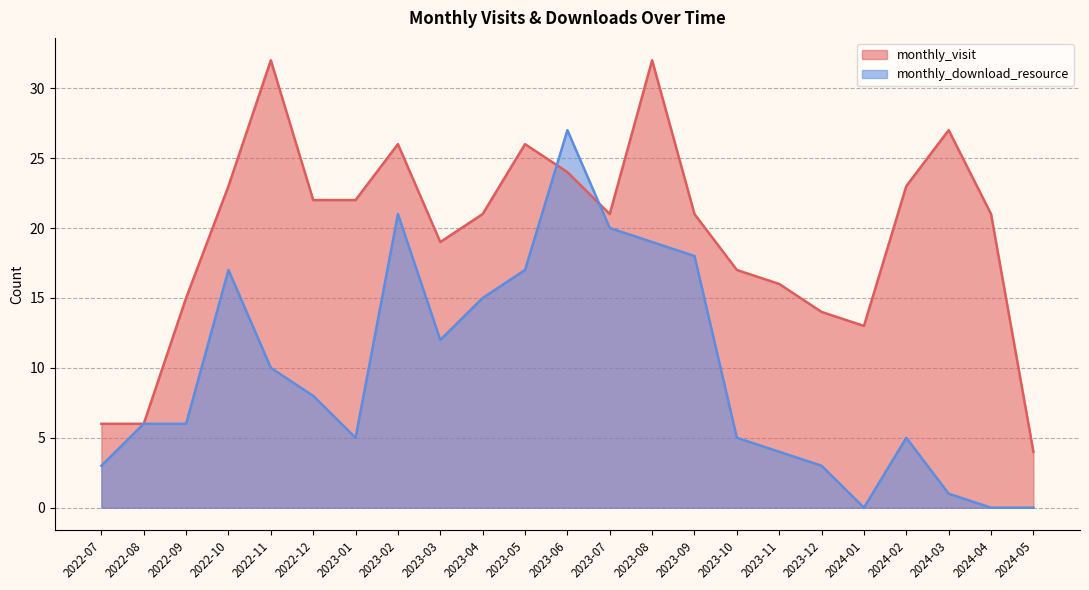

What is the difference between the maximum and minimum values in the monthly_download_resource series?

27